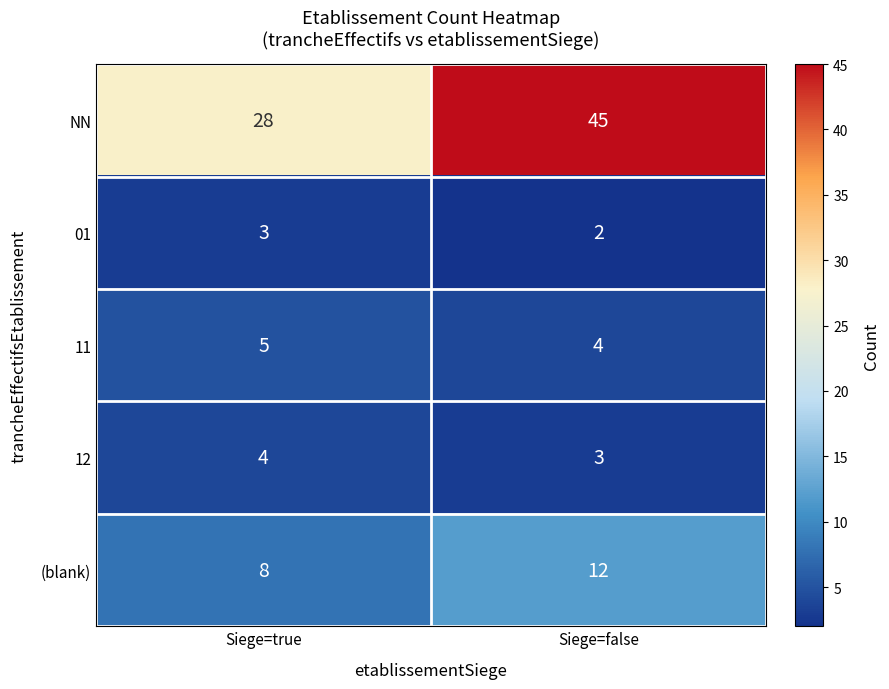

How many categories are shown in the chart?

2